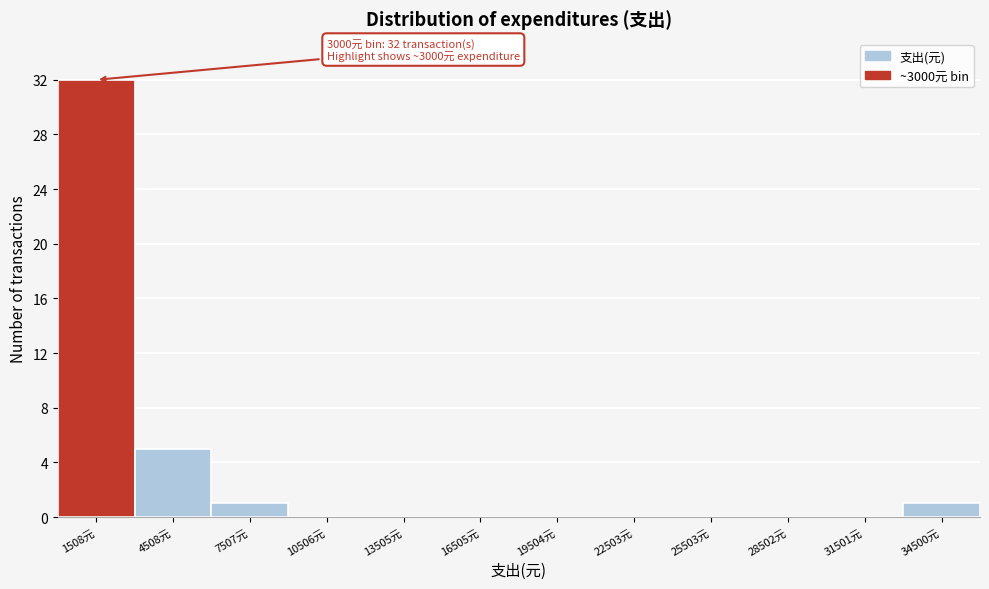

Which range on the x-axis has the tallest bar?

0 to 3000